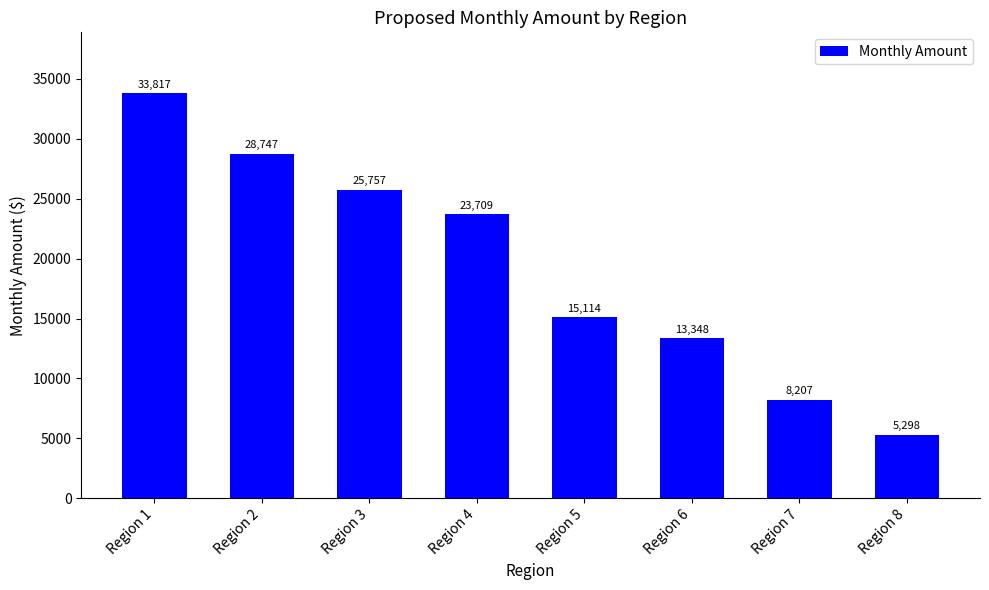

Which has a higher value, Region 5 or Region 3?

Region 3